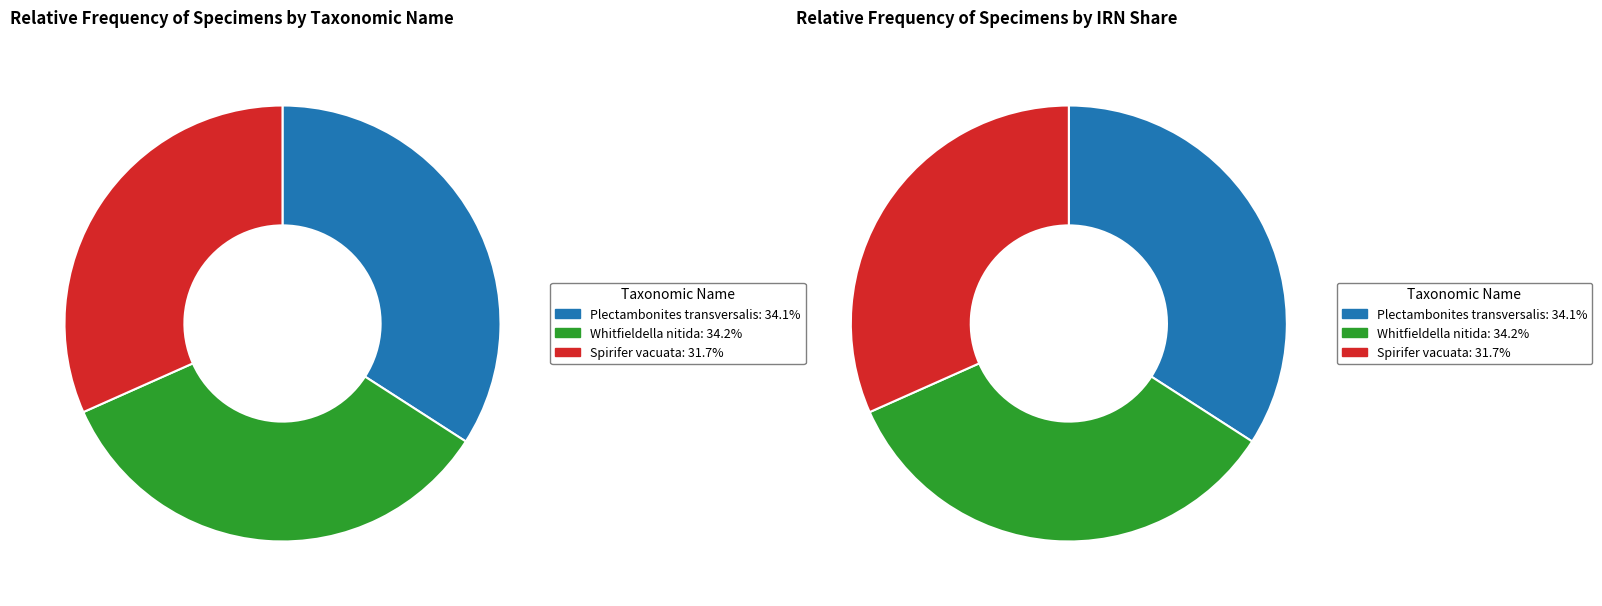

What is the ratio of the value at Spirifer vacuata to the value at Whitfieldella nitida?

0.9